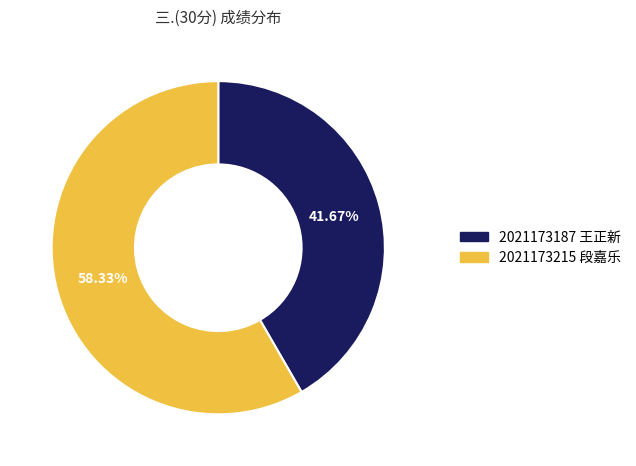

Count the number of slices in the pie.

2